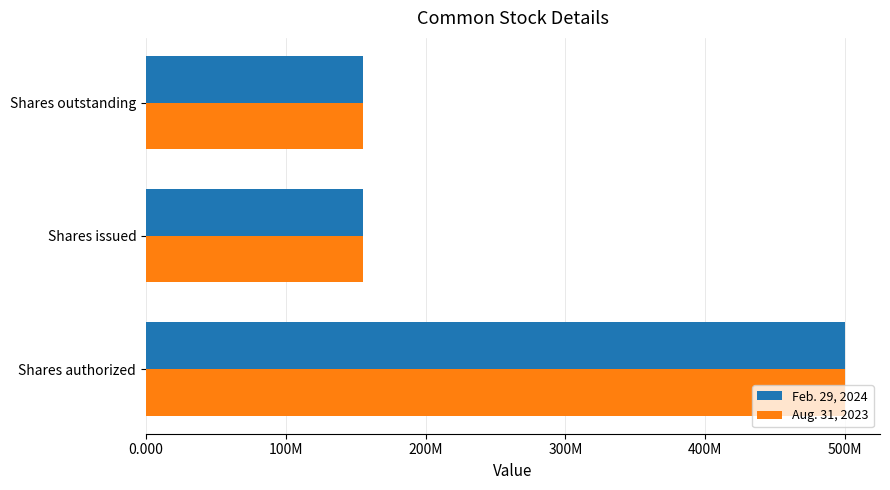

What are all the series names shown in the legend?

Feb. 29, 2024, Aug. 31, 2023